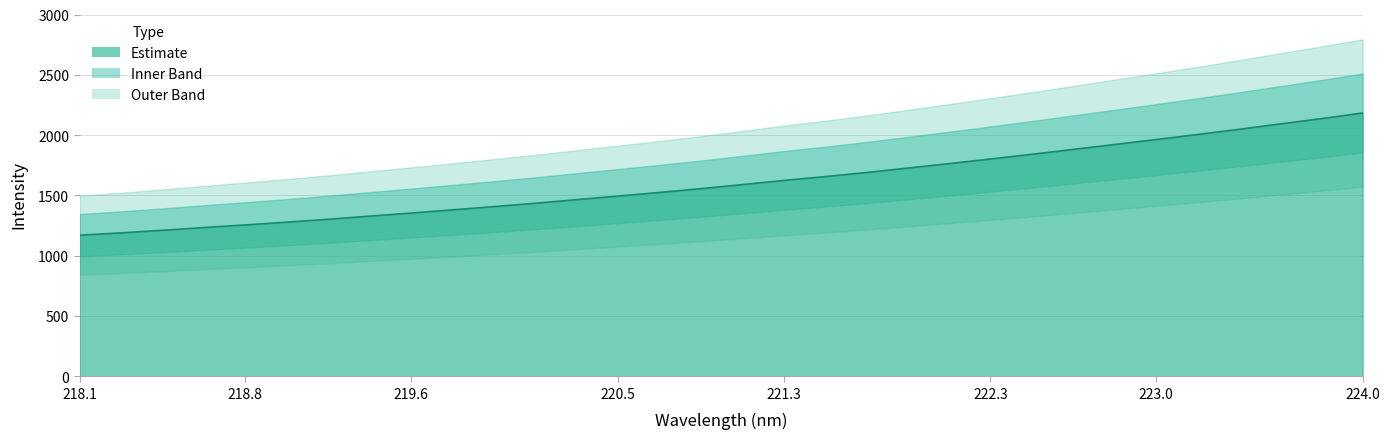

True or false: the data has more than 2 interior local peaks.

False